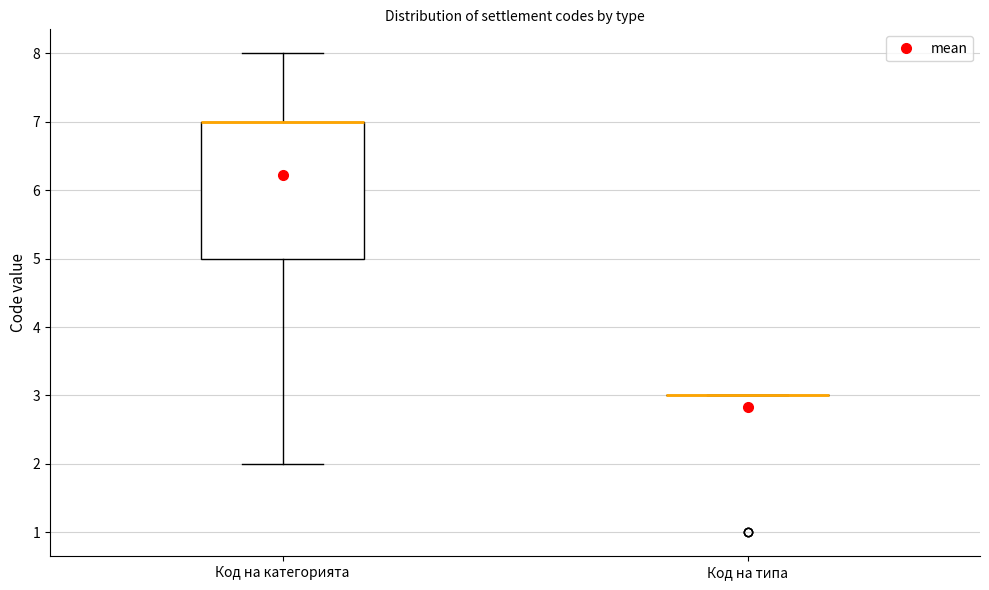

Reading left to right, read every box against the y-axis: the position of its median line, the range the box covers, and the ends of its whiskers. The values are not printed on the chart, so give them approximately, as read against the axis.

Код на категорията: median 7 (drawn on the box's upper edge), box 5 to 7, whiskers 2 to 8
Код на типа: box collapsed to a line at 3, whiskers 3 to 3